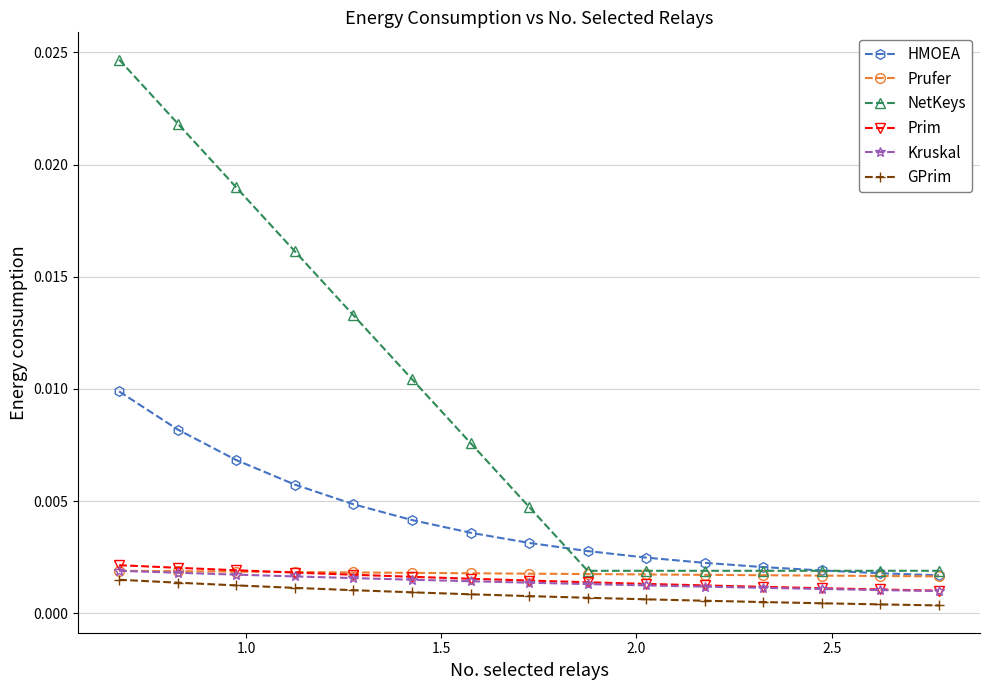

Which series has the largest range (max minus min)?

NetKeys